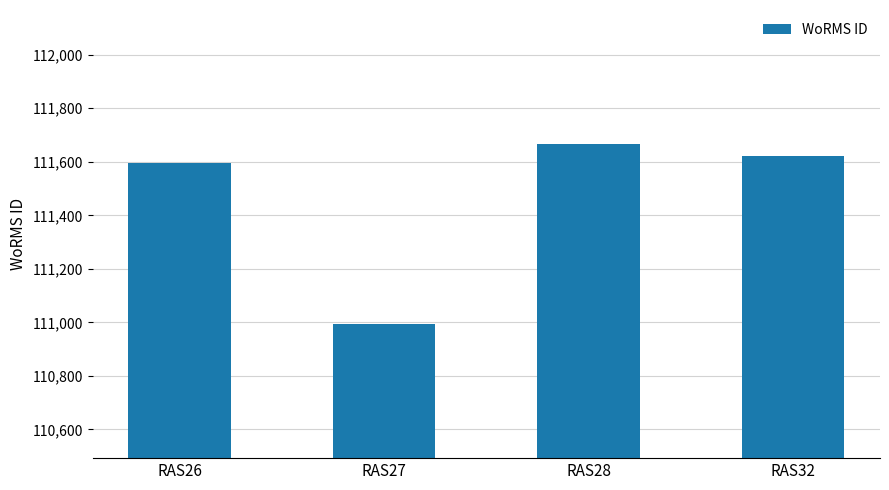

Read the value at RAS28, to the nearest 100.

111700